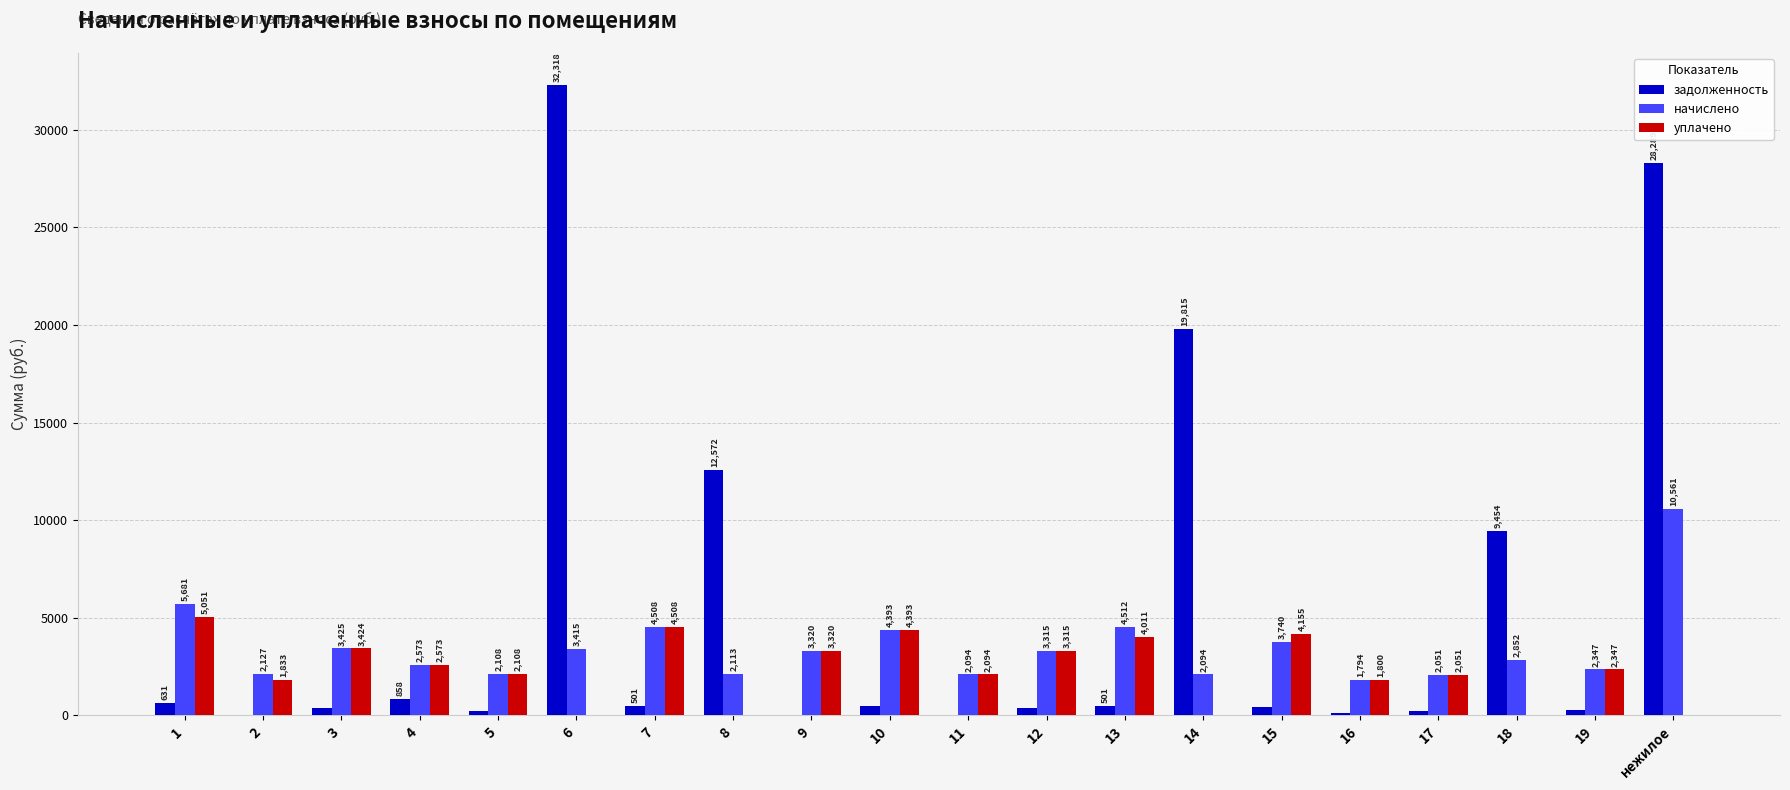

Which series changed the most between 3 and 4?

начислено